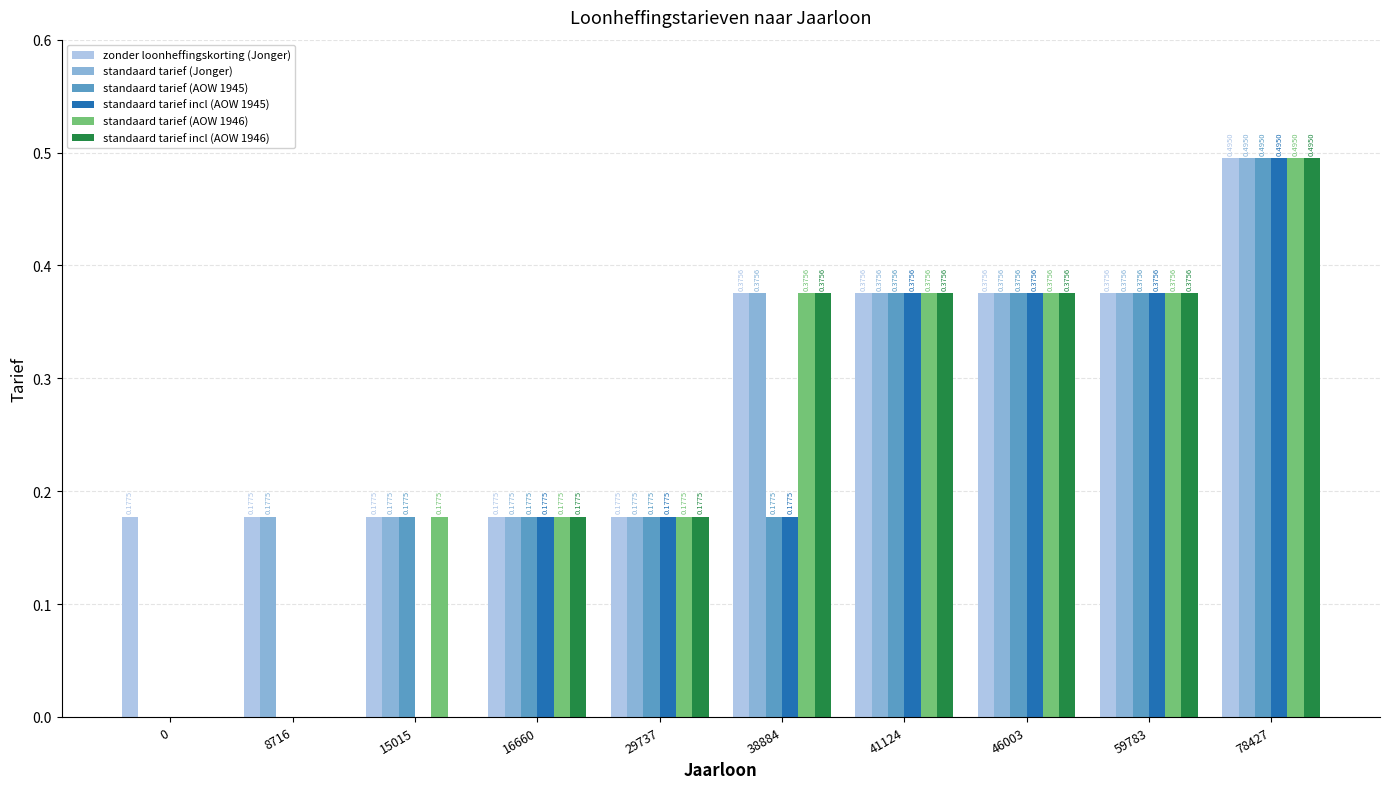

What is the sum of all zonder loonheffingskorting (Jonger) values?

2.9